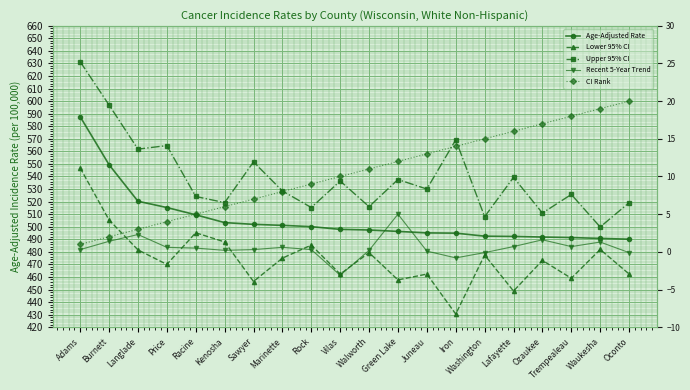

What is the sum of the Age-Adjusted Rate values at Marinette and Washington?

993.6